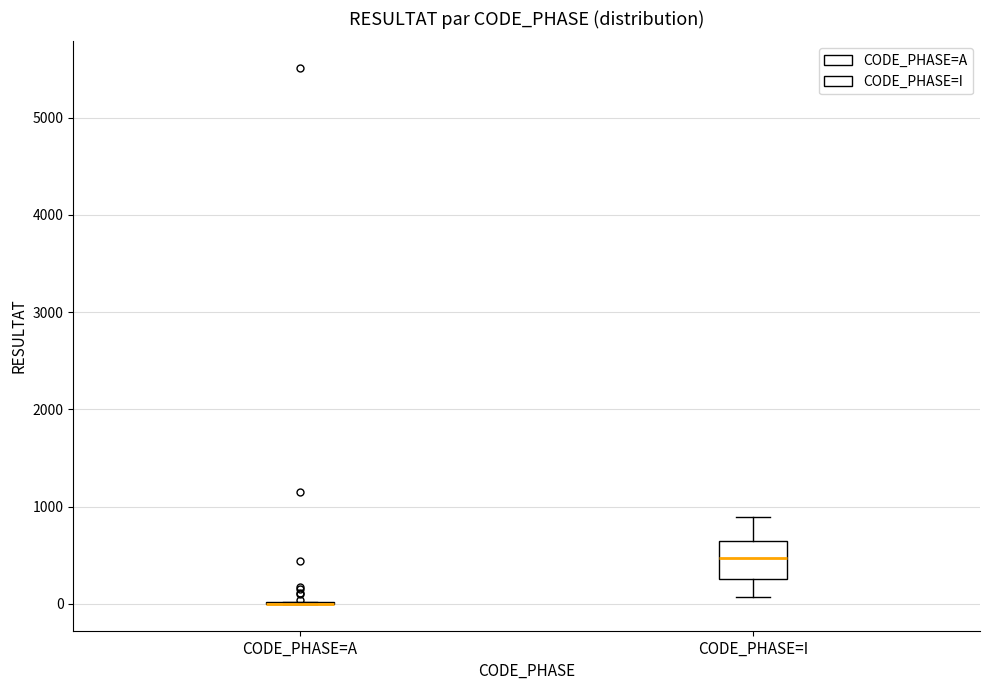

Which box is the tallest, from its lower edge to its upper edge?

CODE_PHASE=I